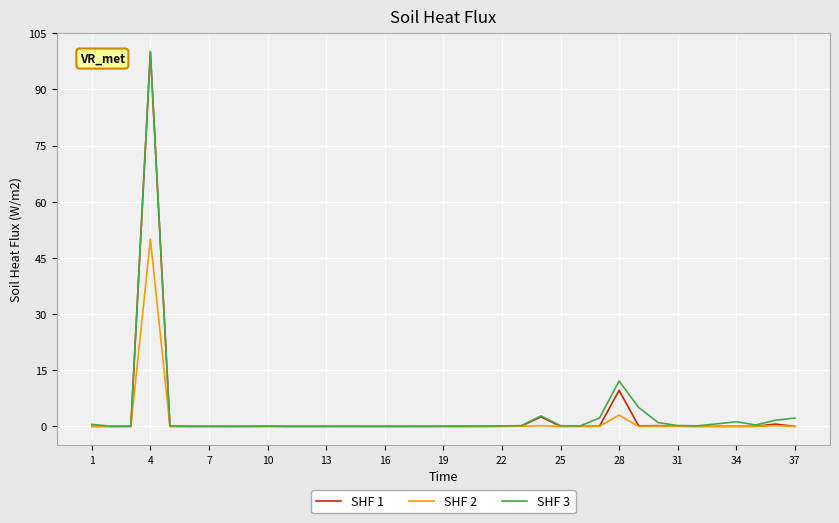

What is the greatest value displayed?

100.0